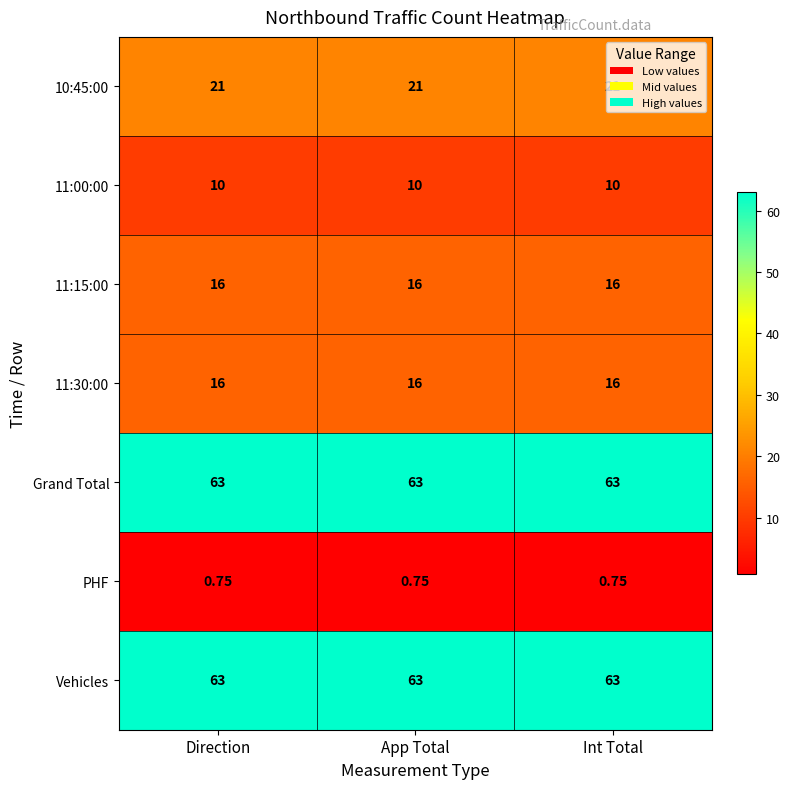

Is the value of 10:45:00 at Direction greater than the value of 11:00:00 at Int Total?

Yes